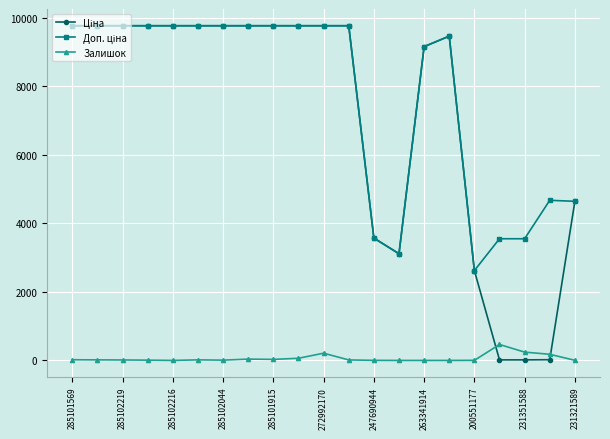

What is the value of the Залишок point at the 19th from the left?

242.0